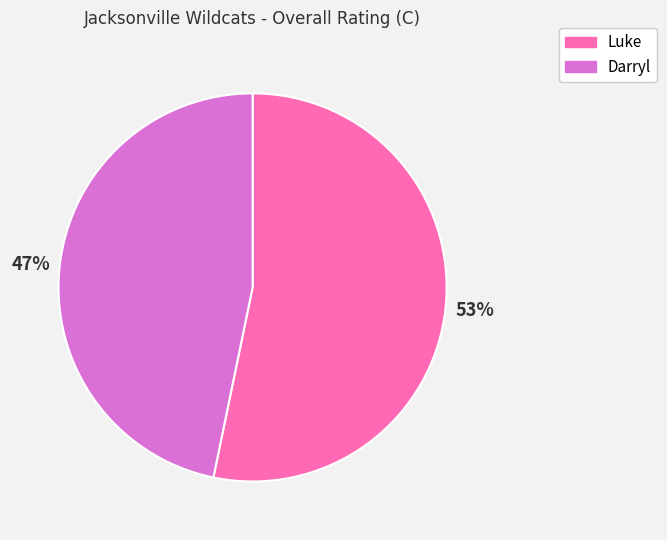

To the nearest percent, what is the combined percentage of Darryl and Luke?

100%